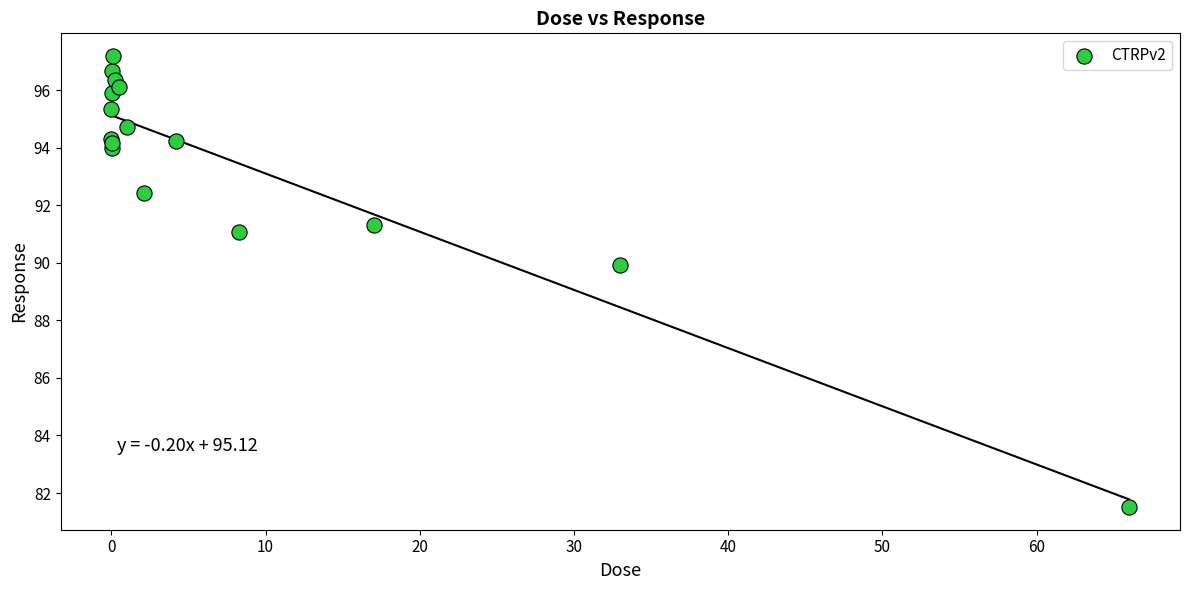

What Y value in the scatter plot is closest to 89?

89.9